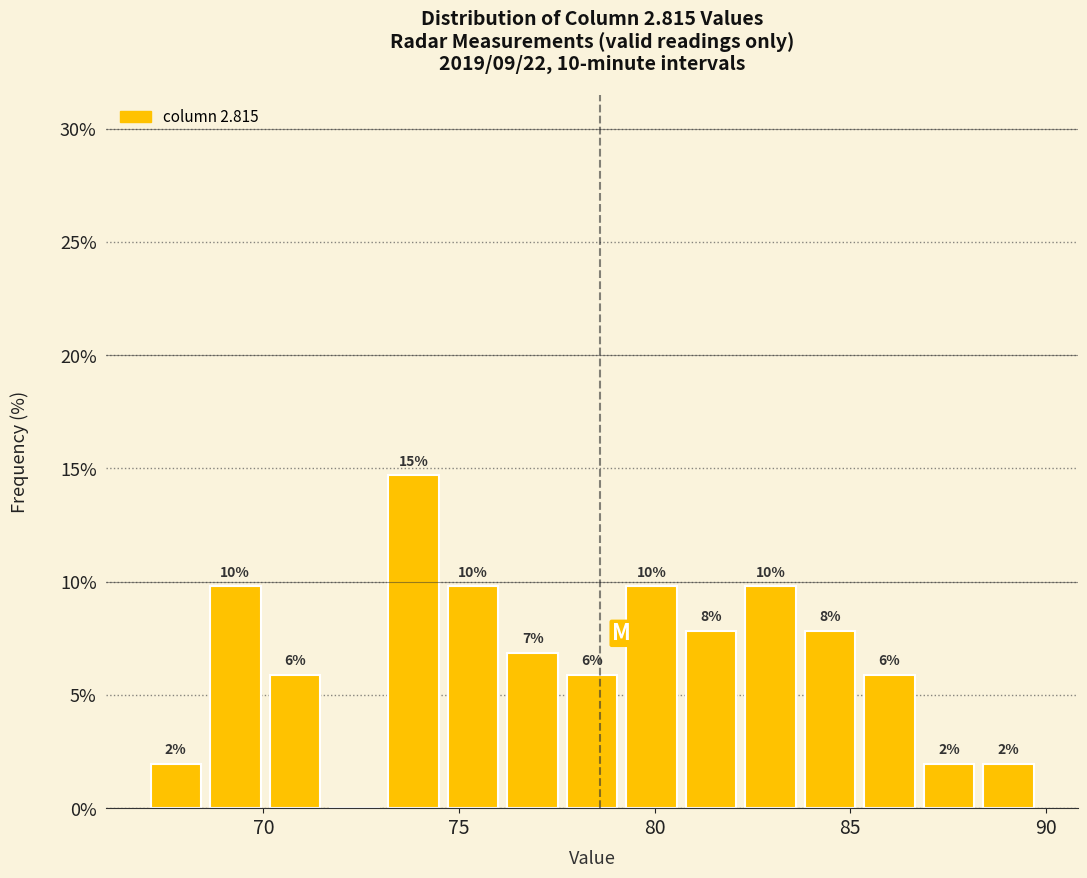

Read against the x-axis, roughly where is the centre of the tallest bar?

74.0